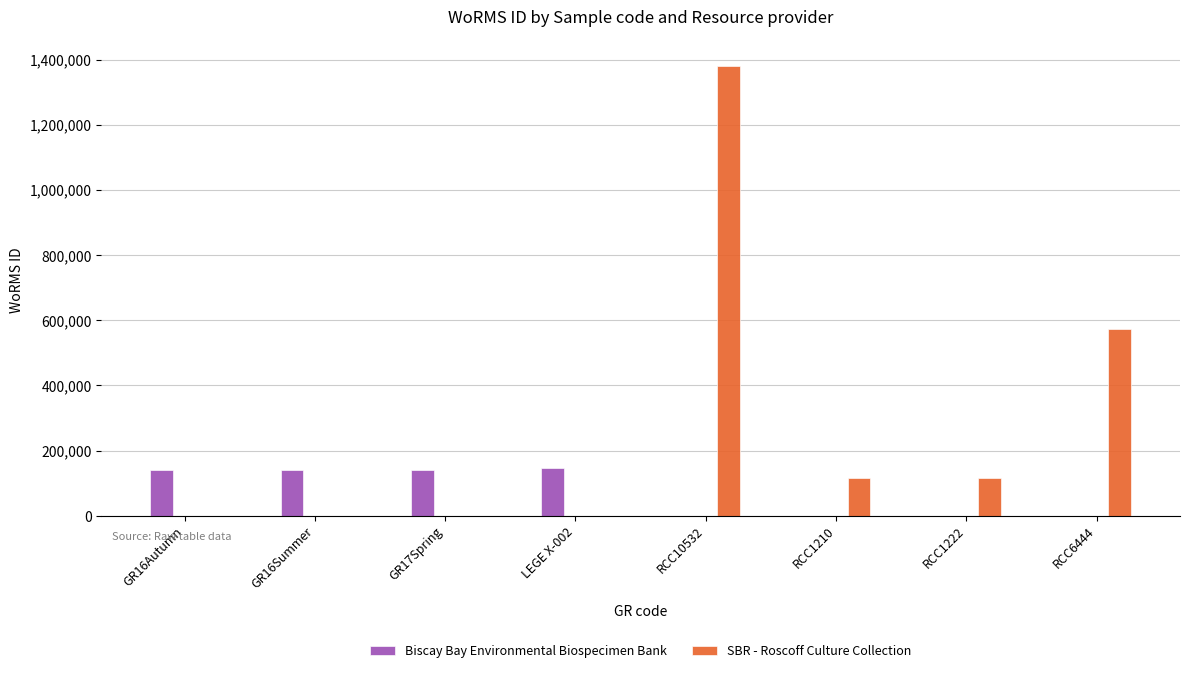

At which label is Biscay Bay Environmental Biospecimen Bank closest to 143533?

GR16Autumn